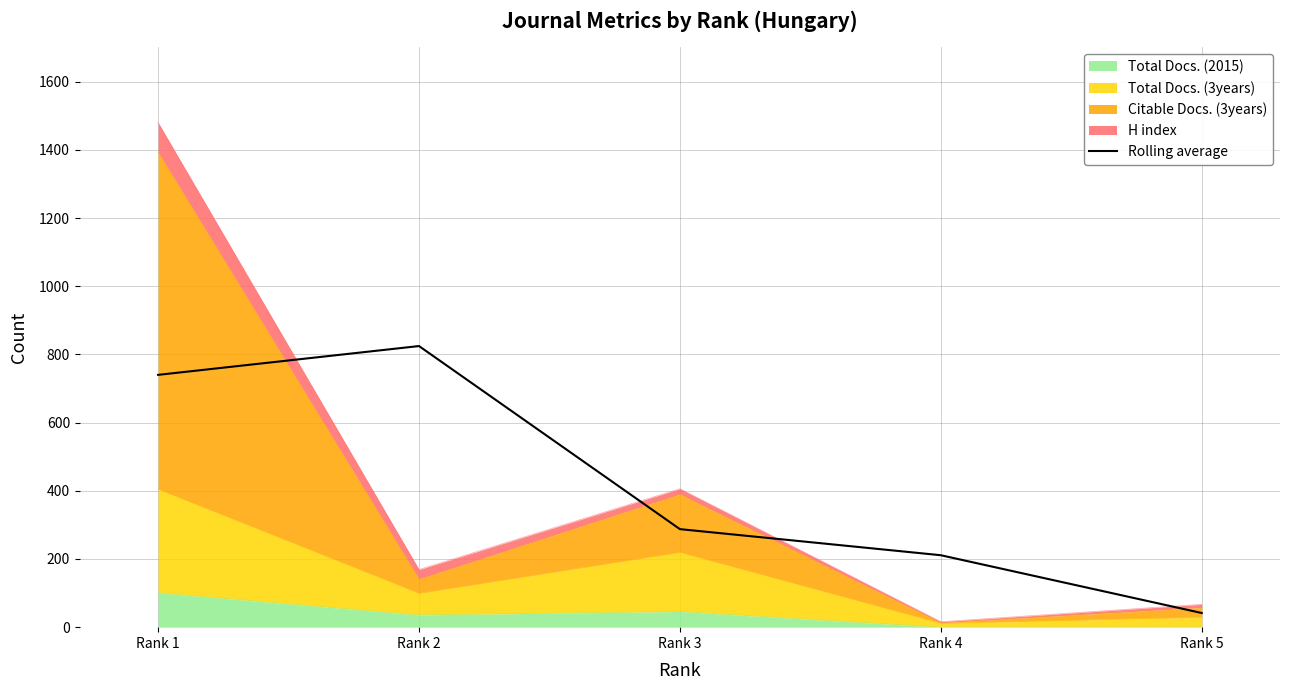

At which label is the value closest to 433?

Rank 3